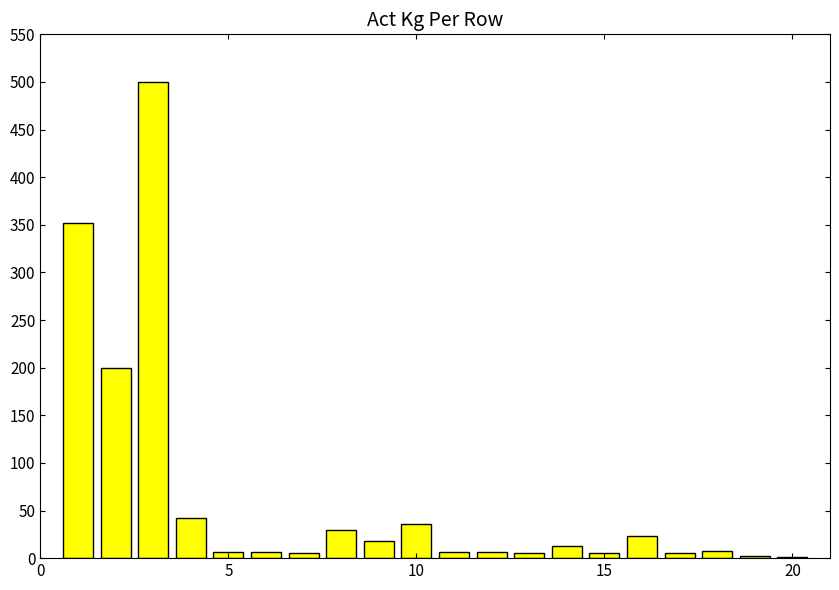

What is the sum of all values?

1268